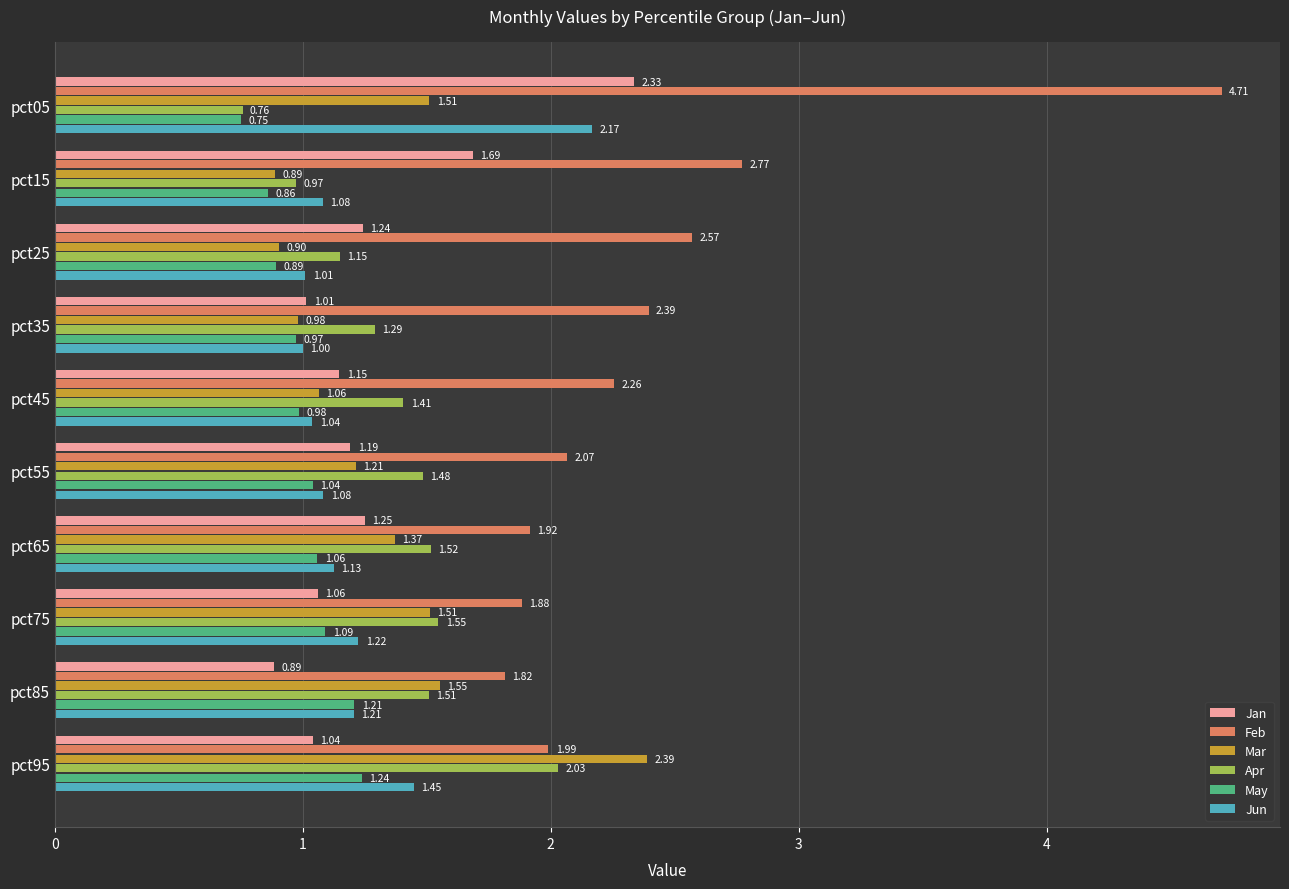

Which series has the largest range (max minus min)?

Feb